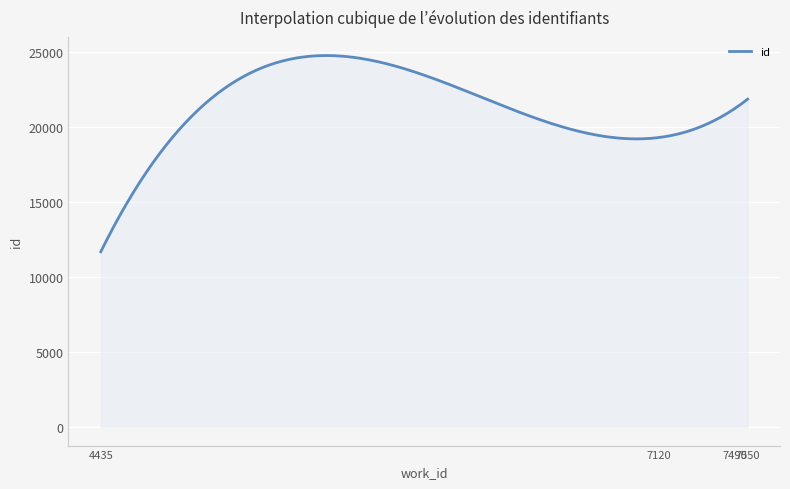

What is the difference between the maximum and minimum values?

13083.2